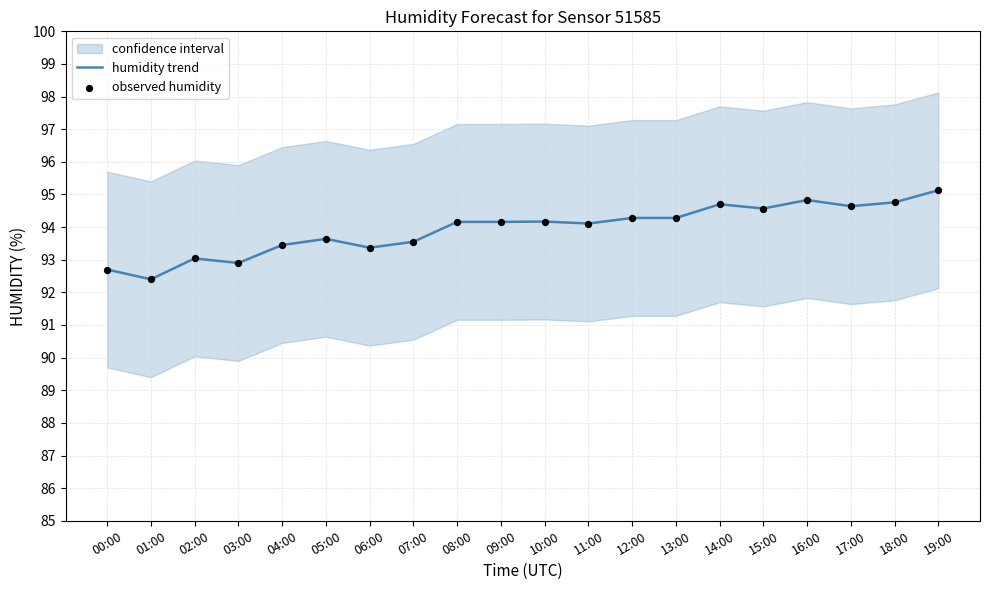

Which series reaches the minimum Y coordinate?

humidity trend